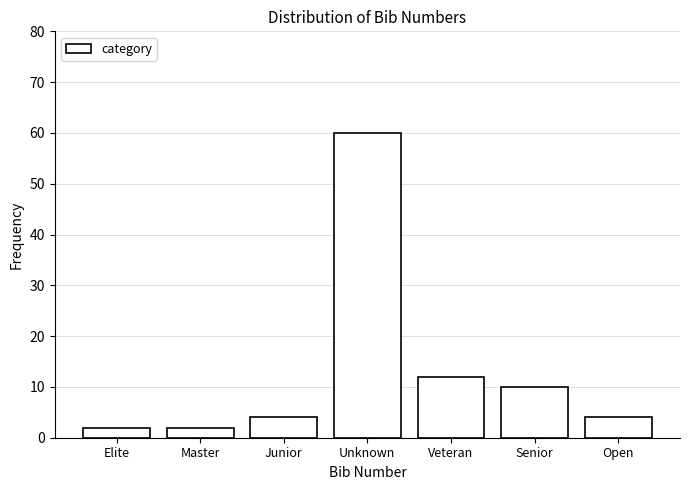

Reading left to right, extract all data points from this chart.

Elite=2	Master=2	Junior=4	Unknown=60	Veteran=12	Senior=10	Open=4